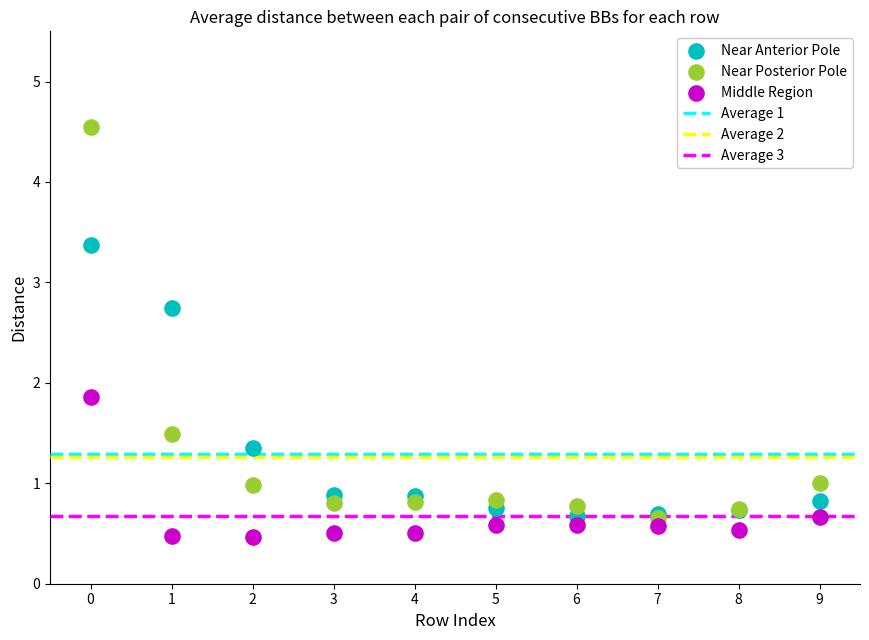

Across all series, what Y value is closest to 2?

1.9